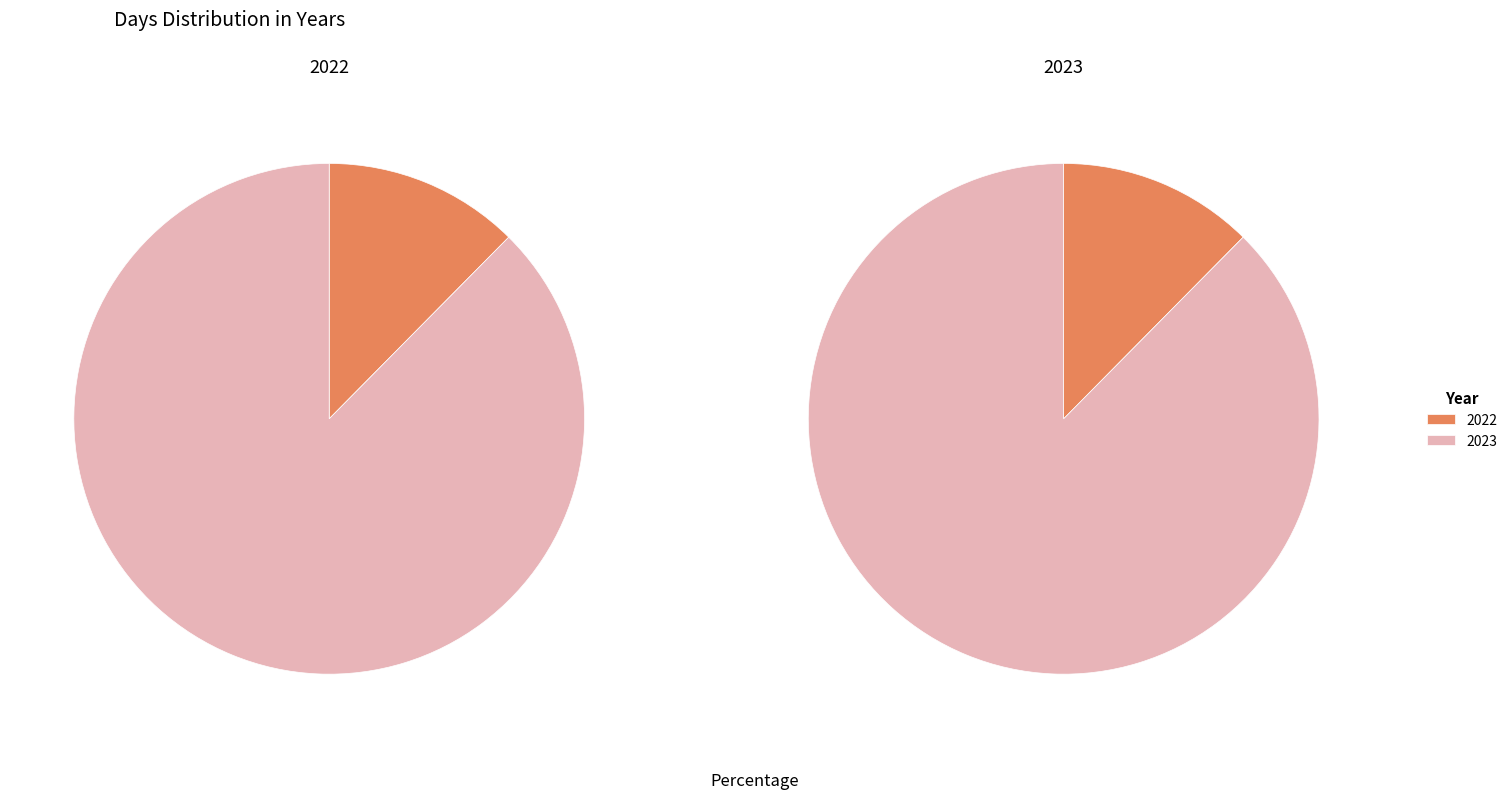

Combined, what portion of the pie is 2023 and 2022?

100.0%